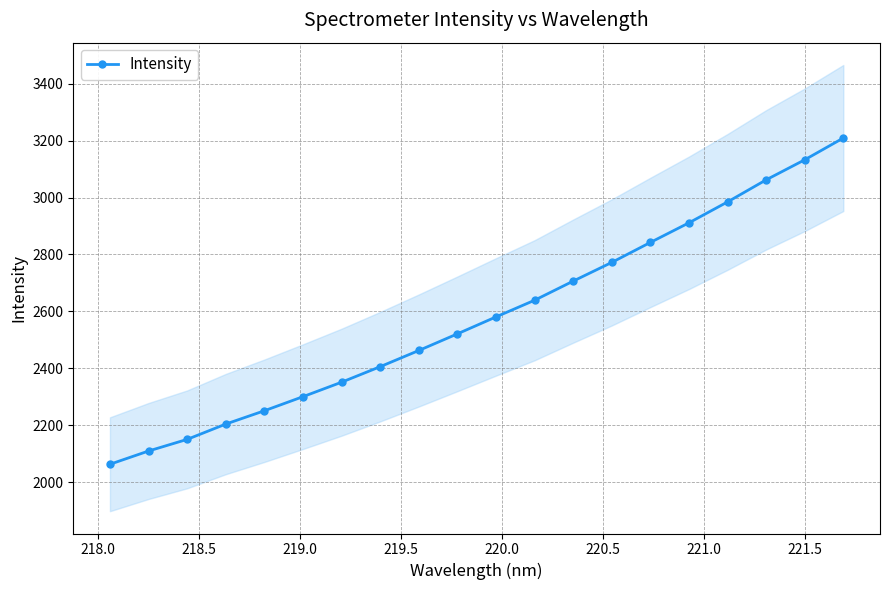

What is the minimum value for Intensity?

2062.5